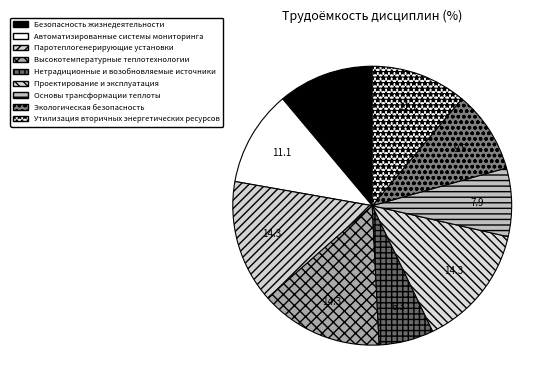

What percentage is the Паротеплогенерирующие установки slice, to the nearest percent?

14%